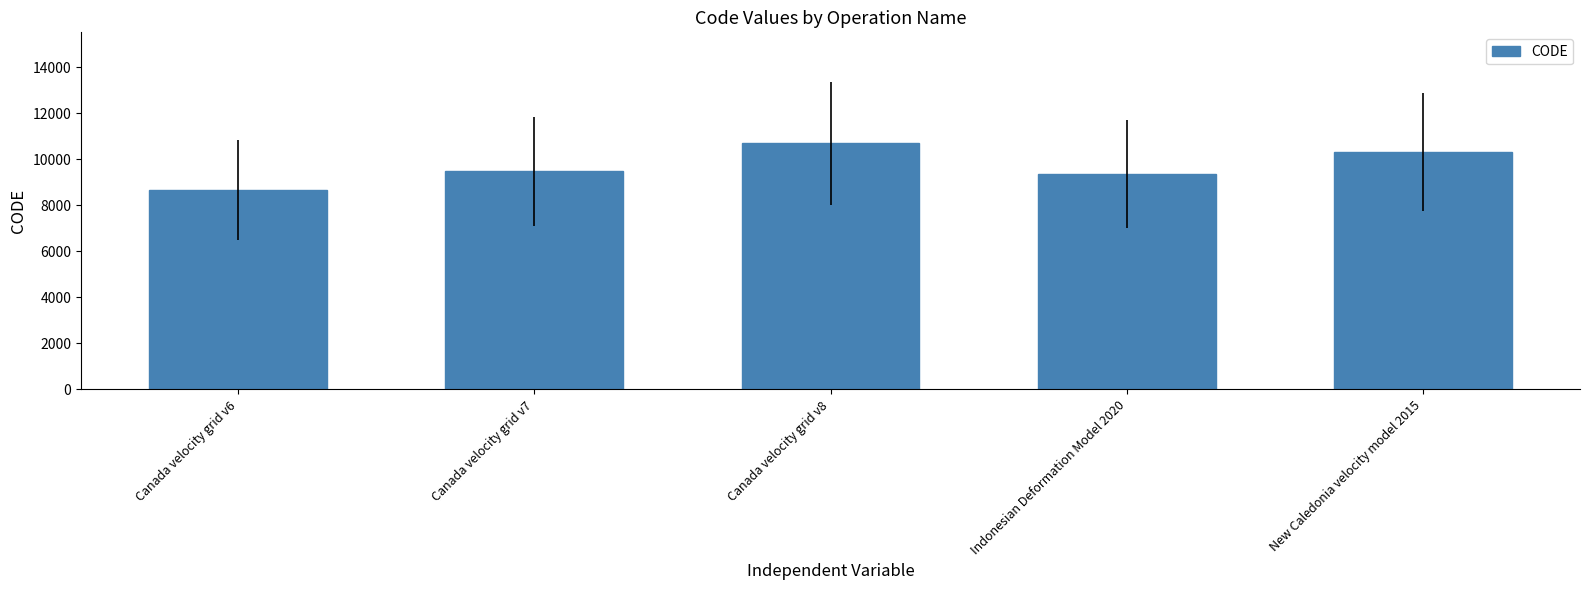

What is the sum of the values at Canada velocity grid v6 and Canada velocity grid v8?

19383